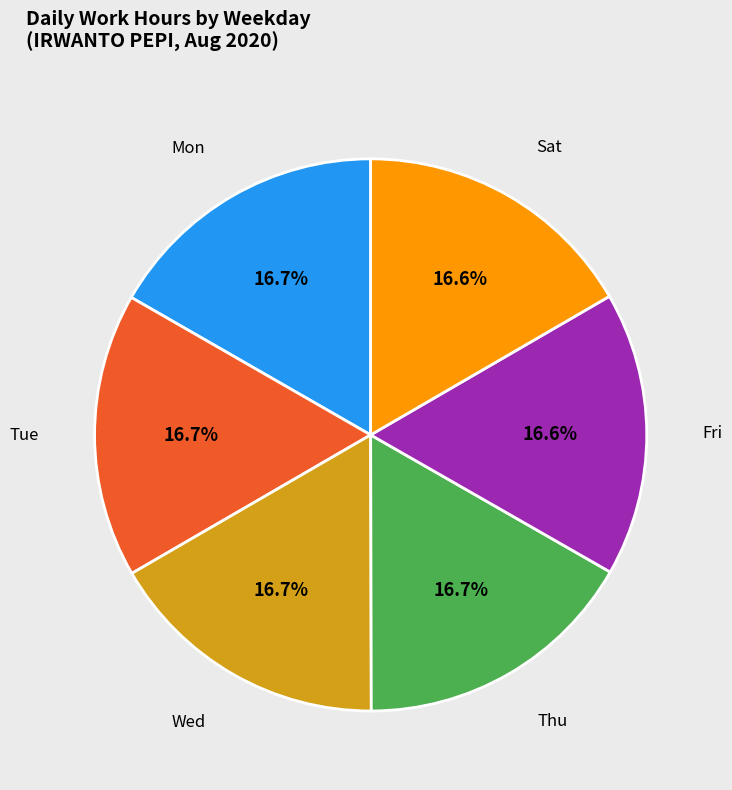

What portion of the pie excludes Wed?

83.3%